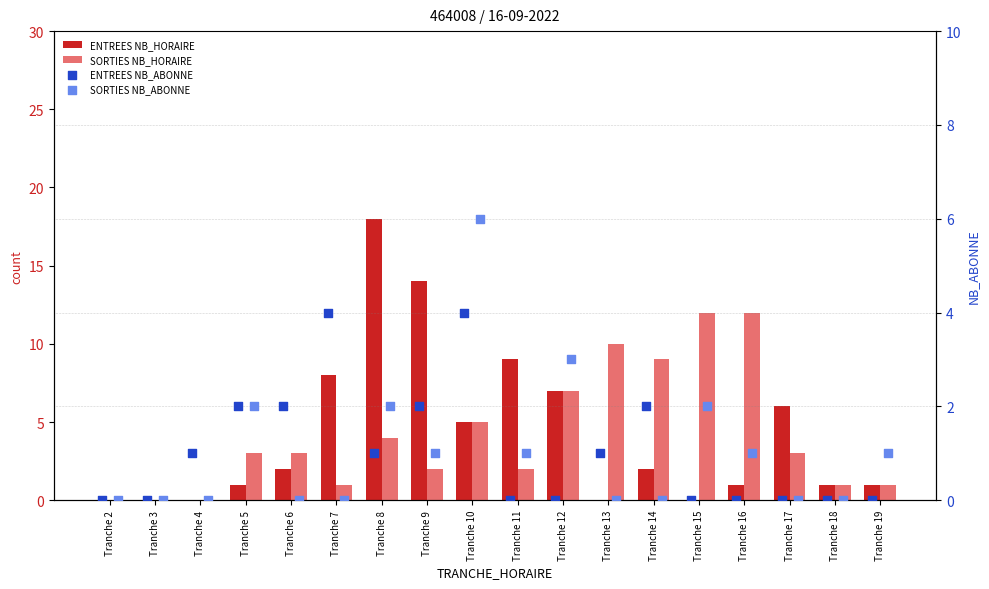

Which series reaches the maximum Y coordinate?

ENTREES NB_HORAIRE